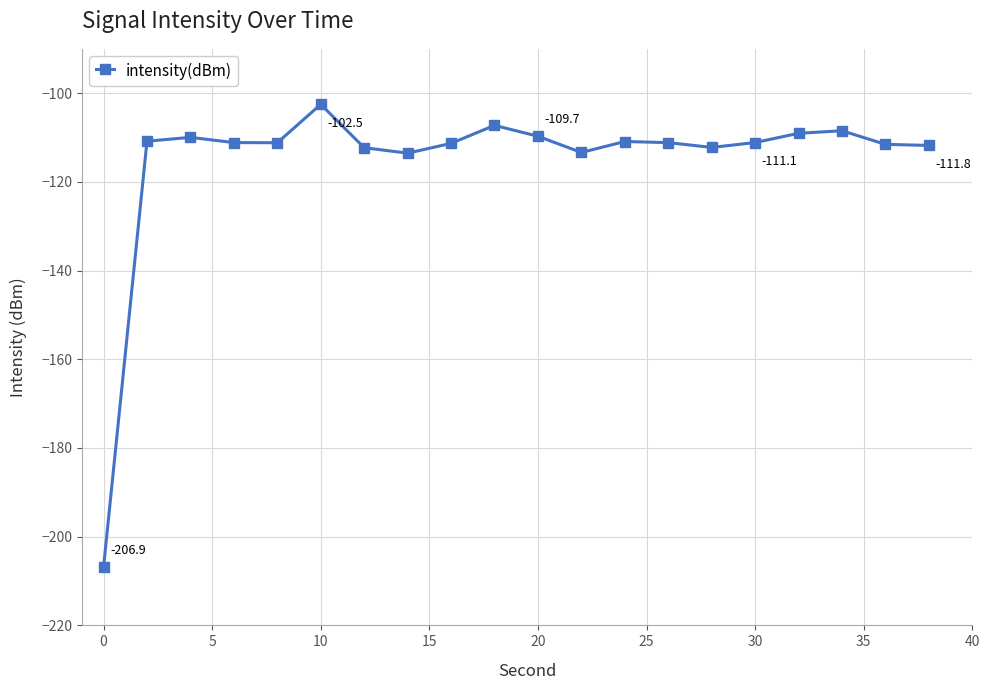

What is the difference between the maximum and minimum values?

104.4